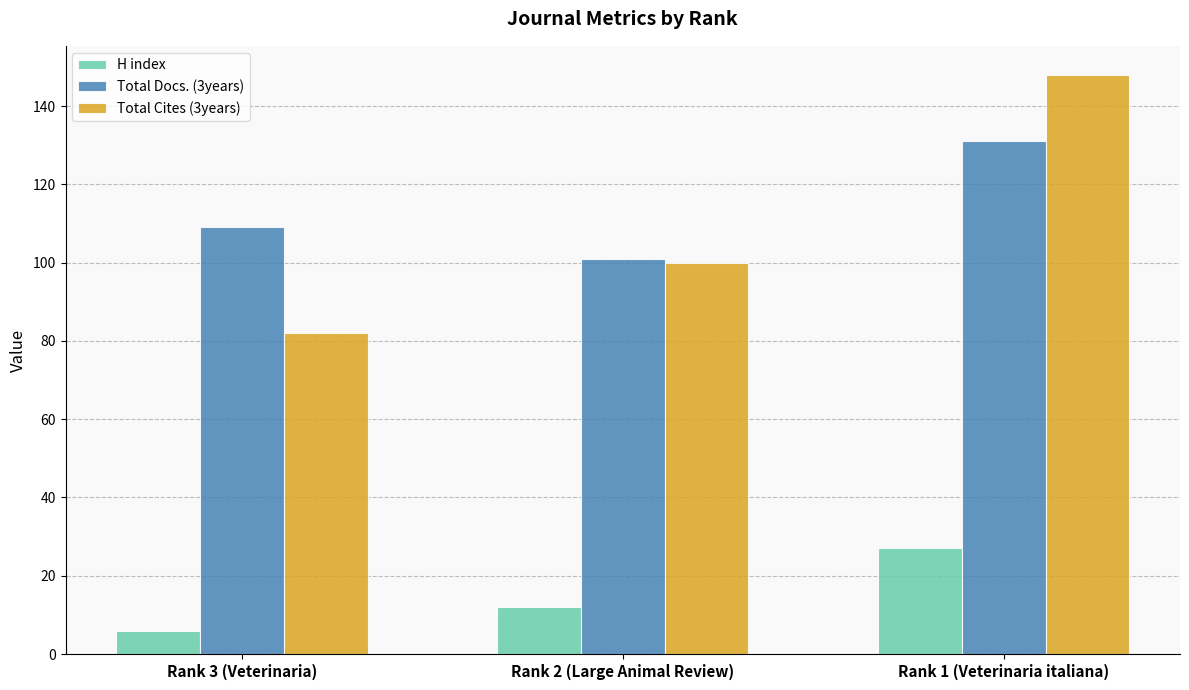

At Rank 3 (Veterinaria), list the series in order from largest to smallest.

Total Docs. (3years), Total Cites (3years), H index